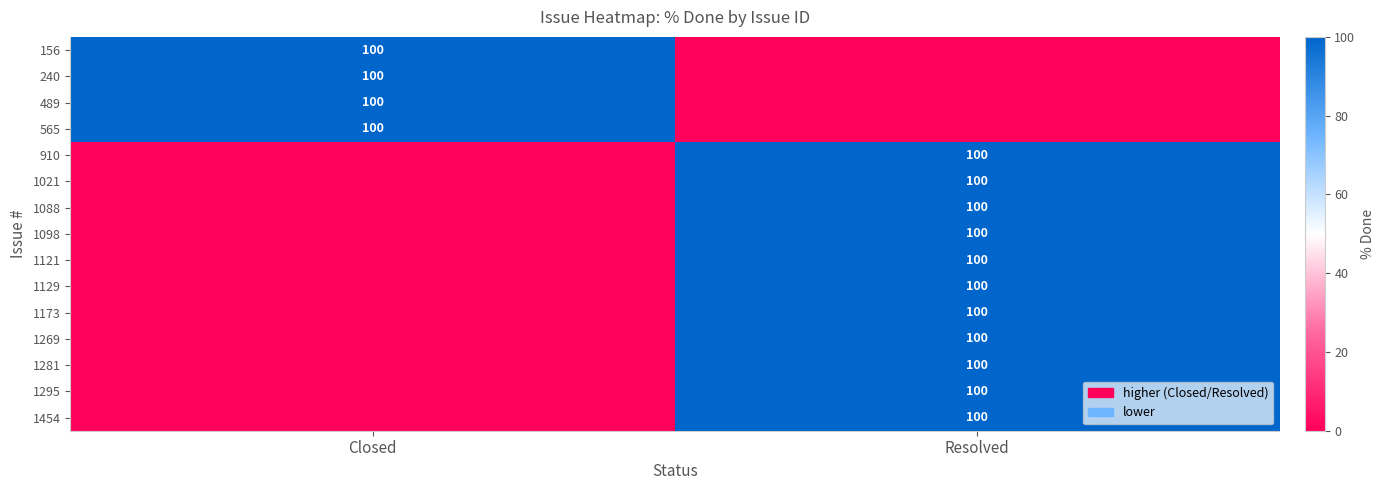

Which series has the widest spread of values?

row_0